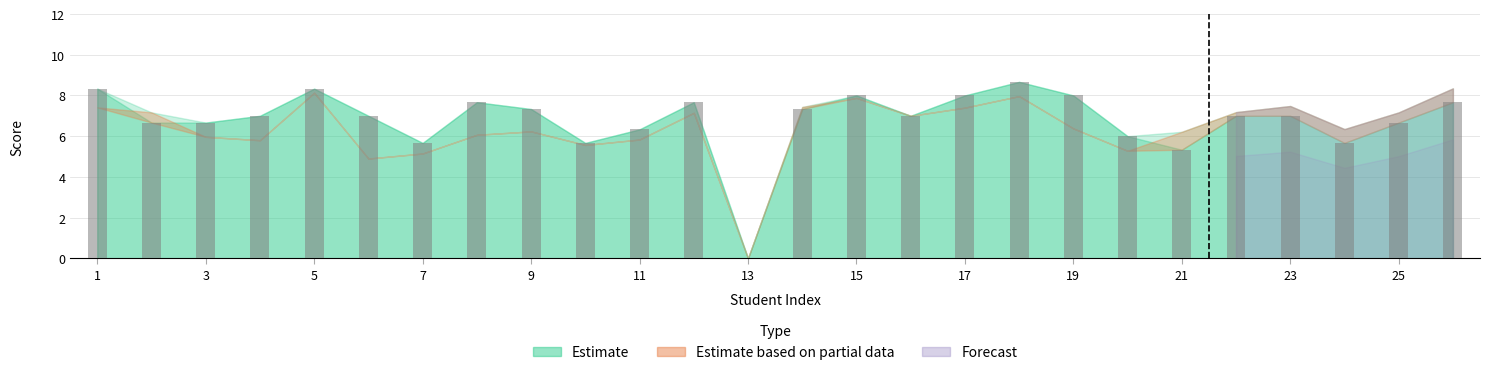

What is the greatest value displayed?

8.7